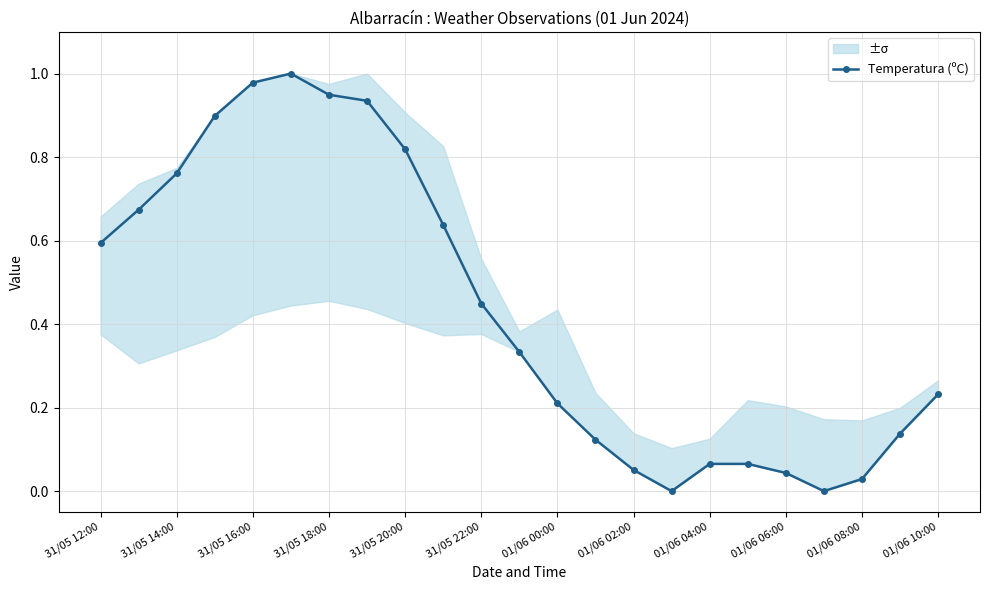

Is it true that Temperatura (ºC) equals 1.2 at 31/05 14:00?

False